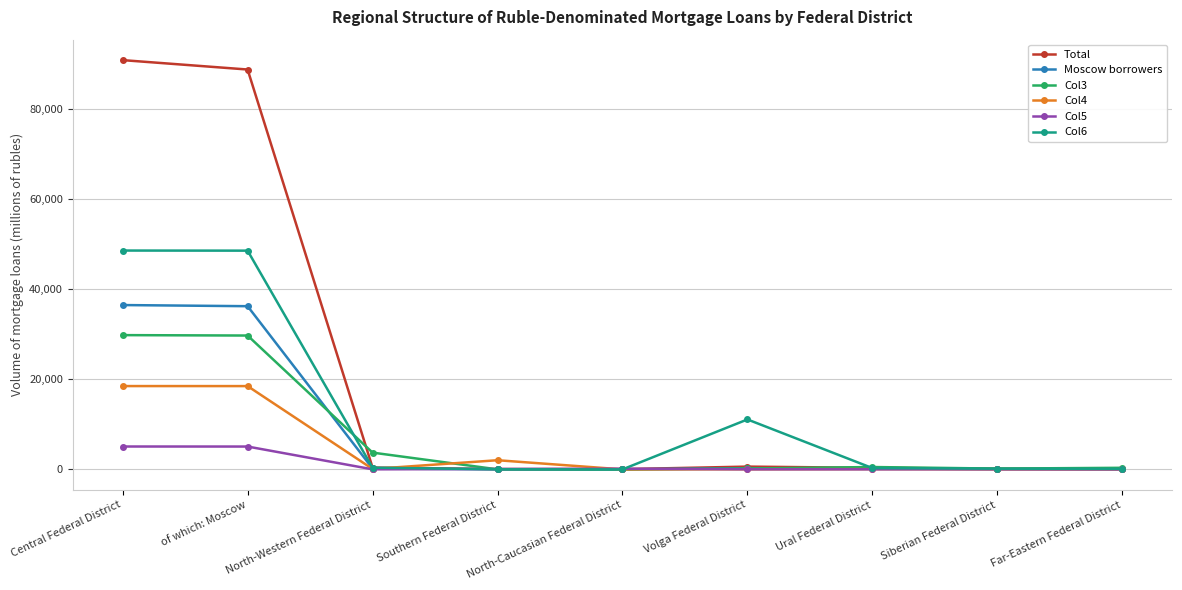

List the series in order of their peak value, highest first.

Total, Col6, Moscow borrowers, Col3, Col4, Col5